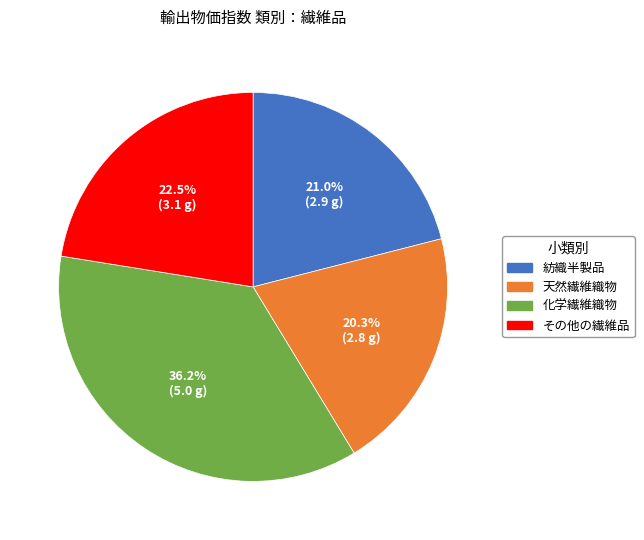

What percentage do 紡織半製品 and 天然繊維織物 together represent?

41.3%